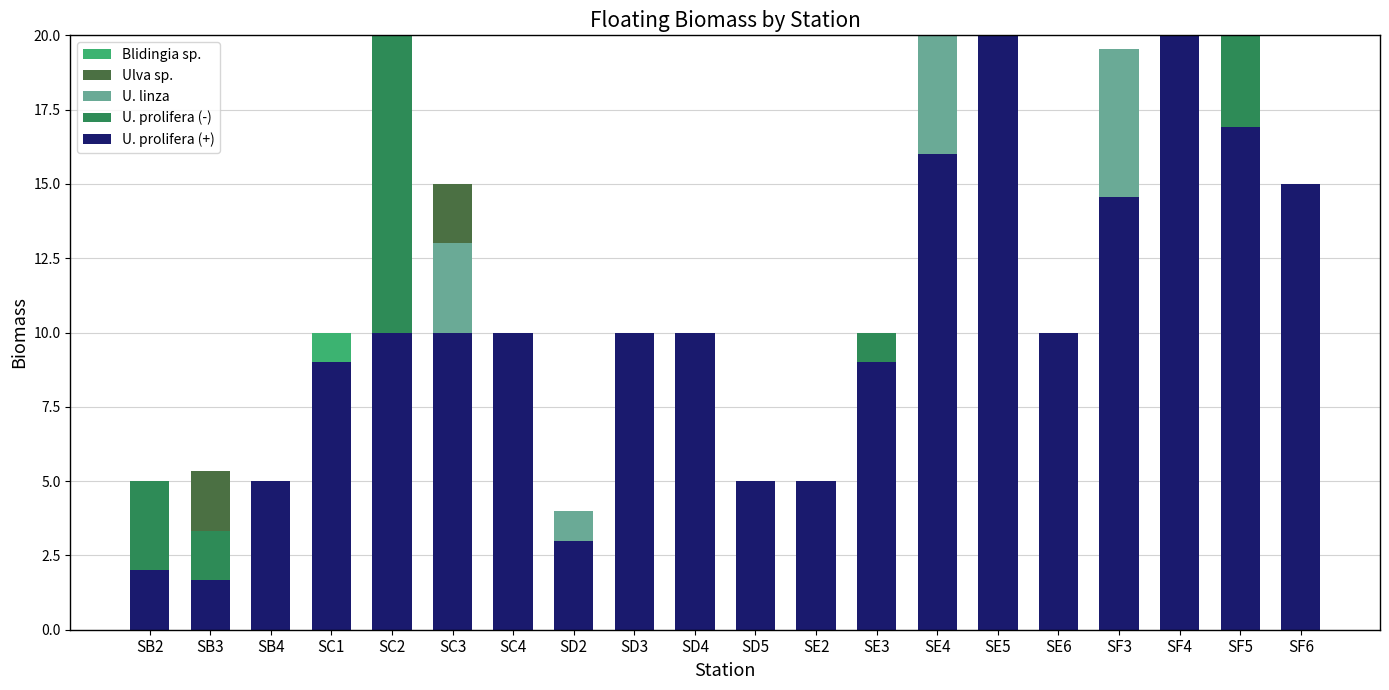

What is the maximum value for U. prolifera (+)?

20.0